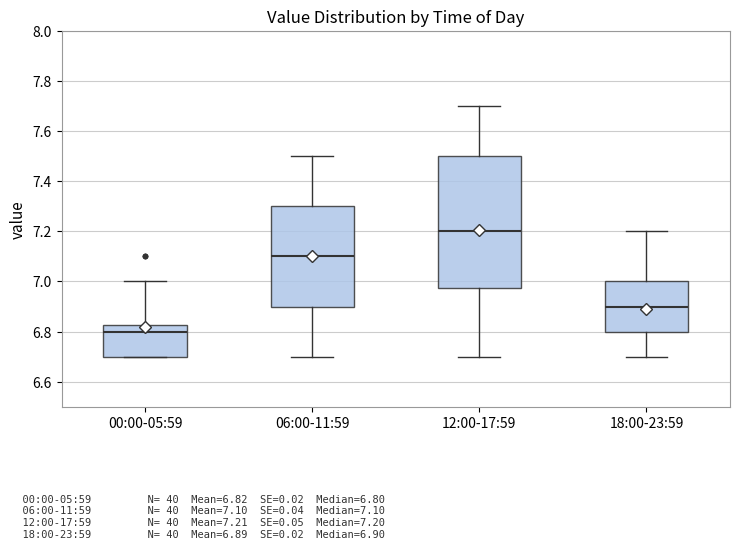

Which box has the highest median line?

12:00-17:59